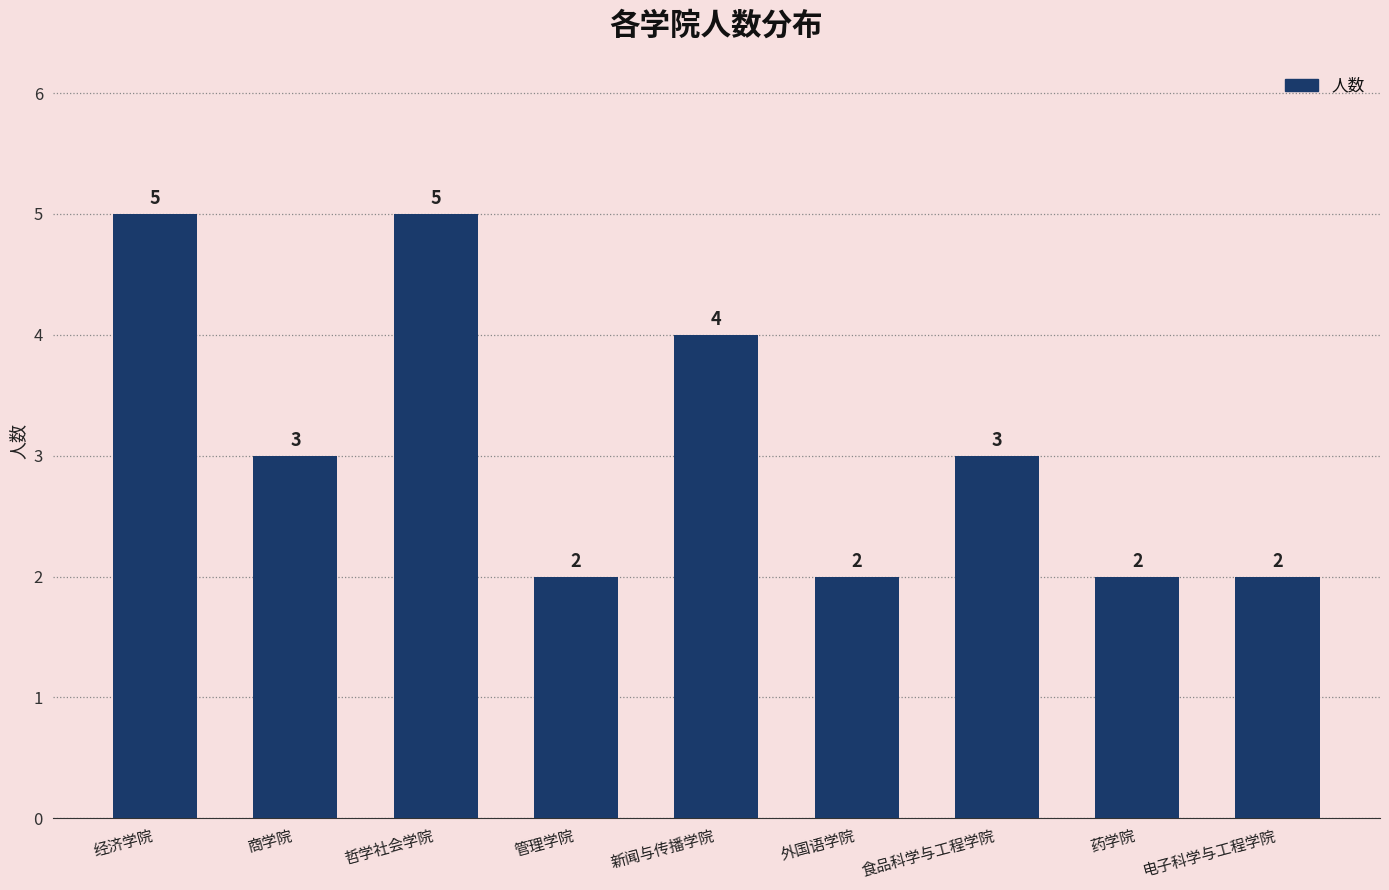

Is it true that the value at 哲学社会学院 is 2?

False